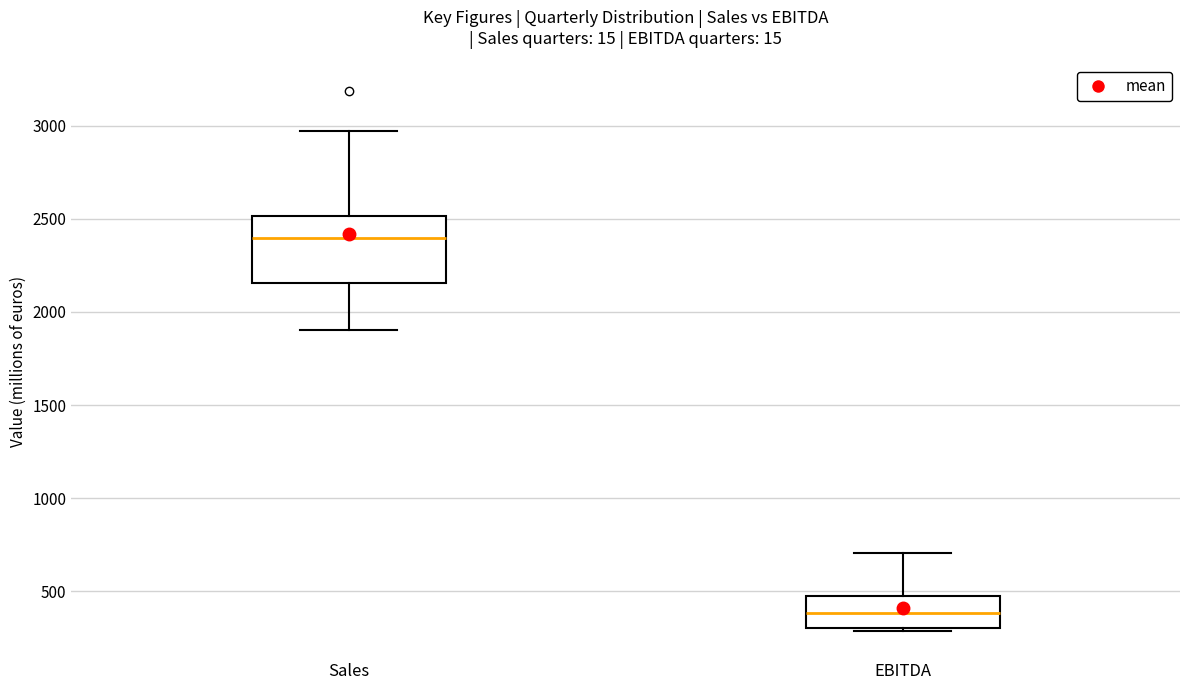

Reading left to right, read every box against the y-axis: the position of its median line, the range the box covers, and the ends of its whiskers. The values are not printed on the chart, so give them approximately, as read against the axis.

Sales: median 2400, box 2150 to 2500, whiskers 1900 to 2950
EBITDA: median 400, box 300 to 500, whiskers 300 (just below the box's lower edge) to 700